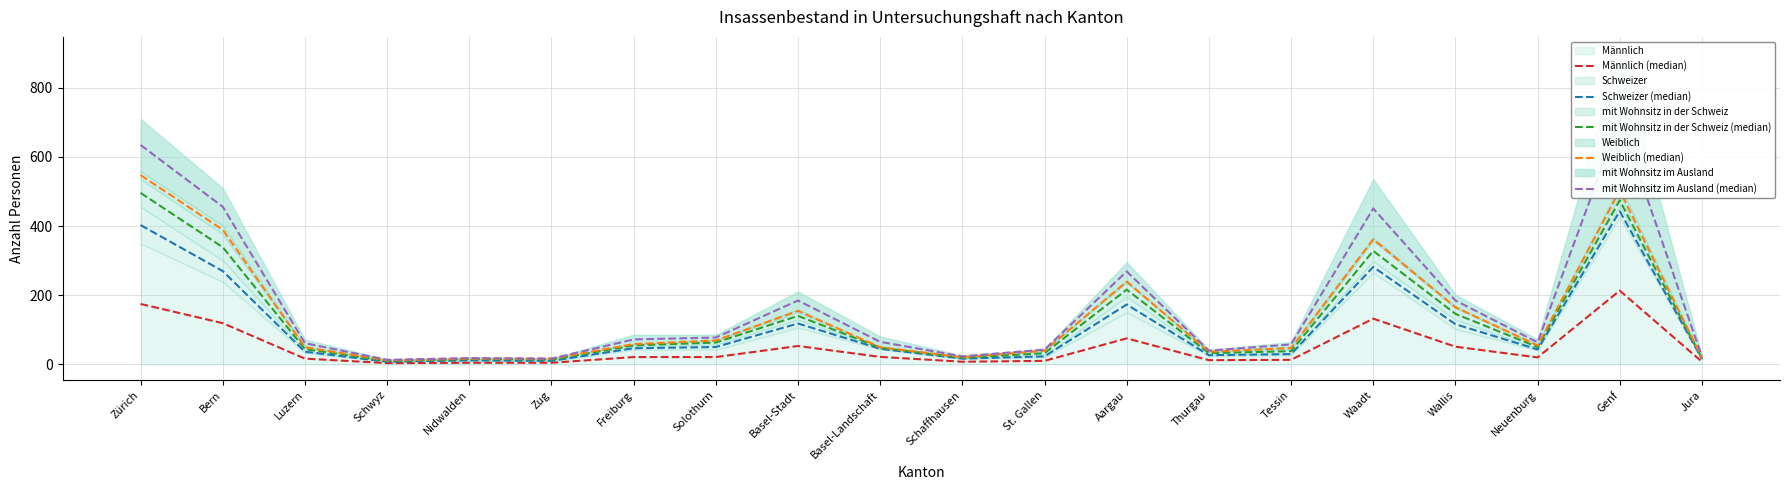

At which label is Männlich (median) closest to 108?

Bern